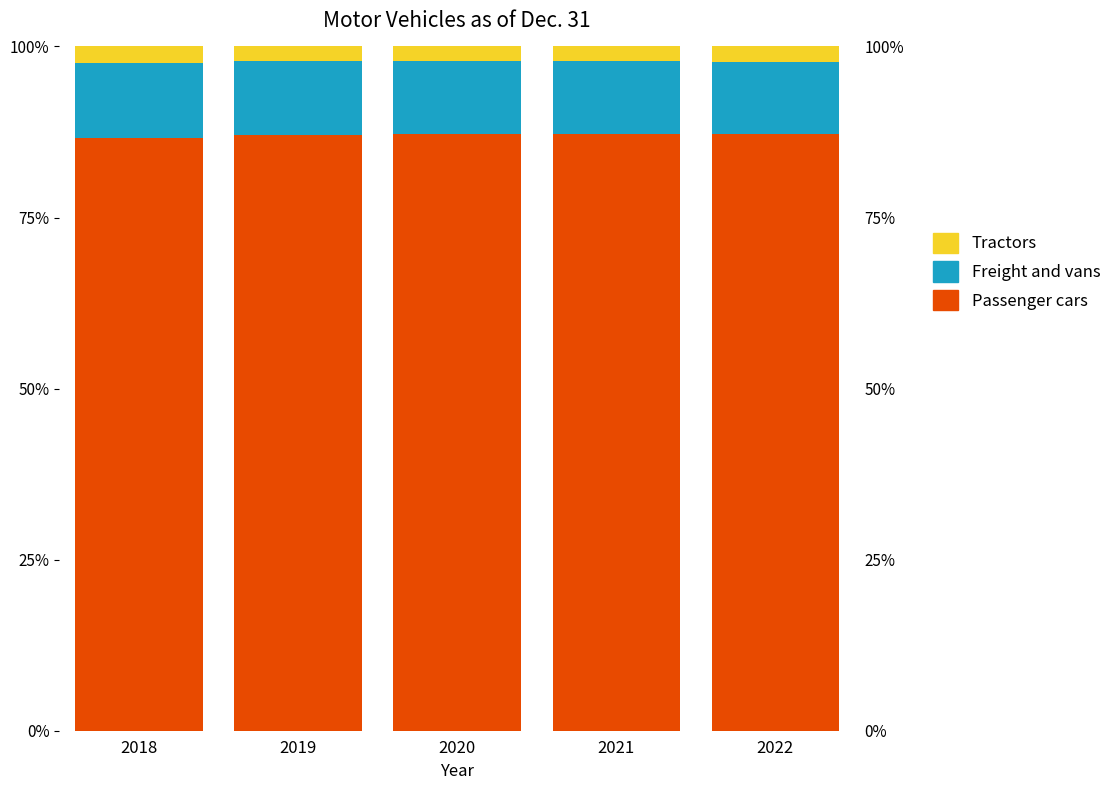

What is the value of the Freight and vans bar at the 4th from the left?

10.7